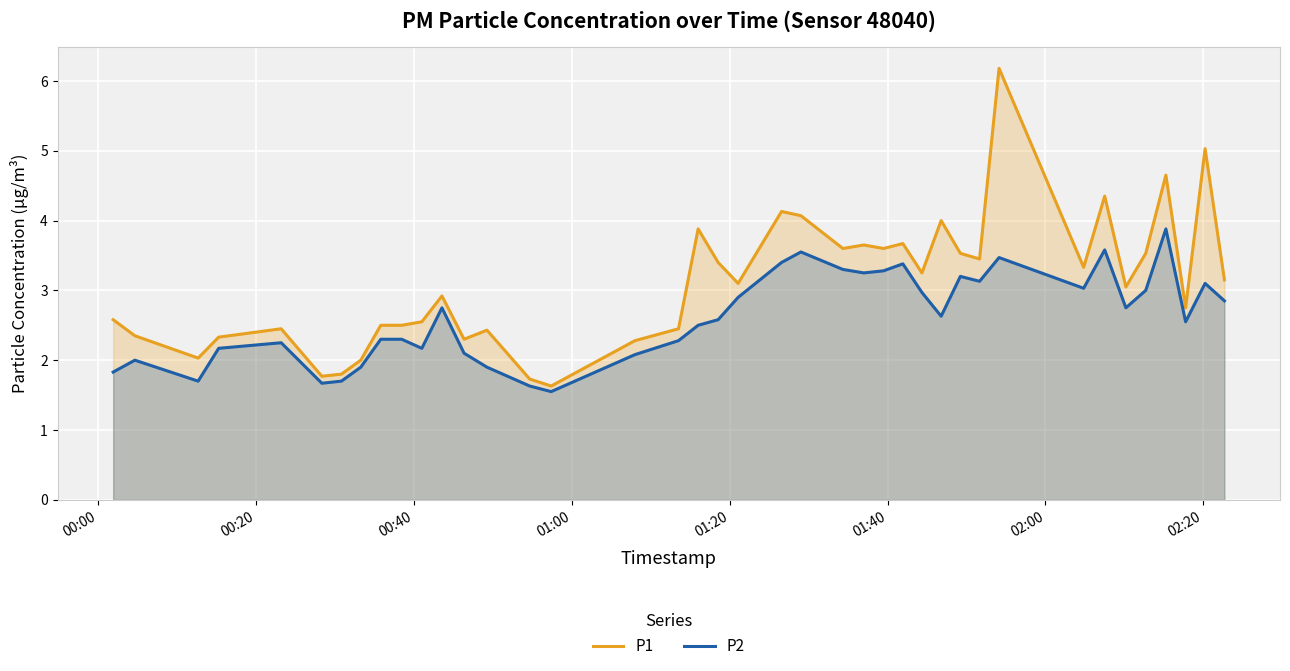

Rank the series by their maximum value, from lowest to highest.

P2, P1